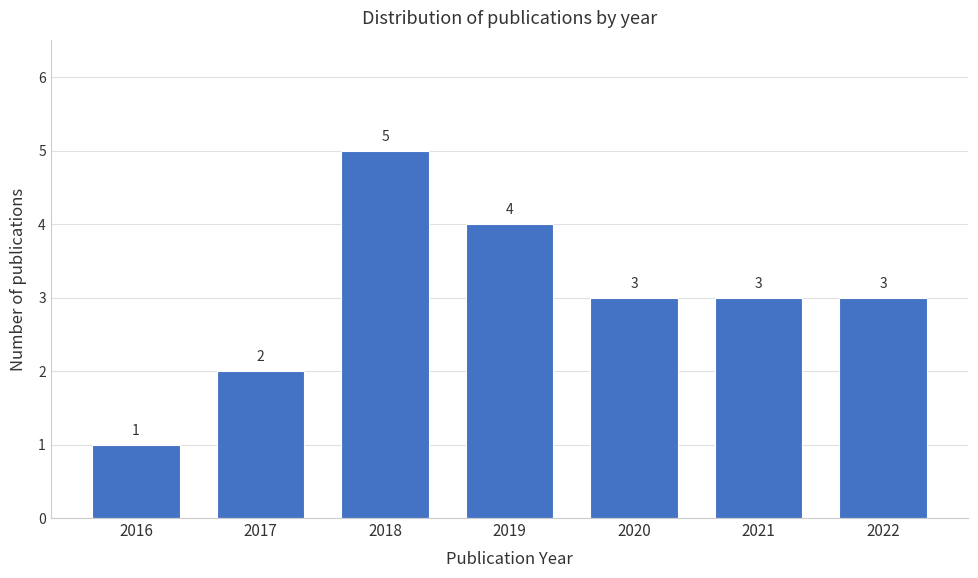

Reading right to left, extract all data points from this chart.

2022=3	2021=3	2020=3	2019=4	2018=5	2017=2	2016=1